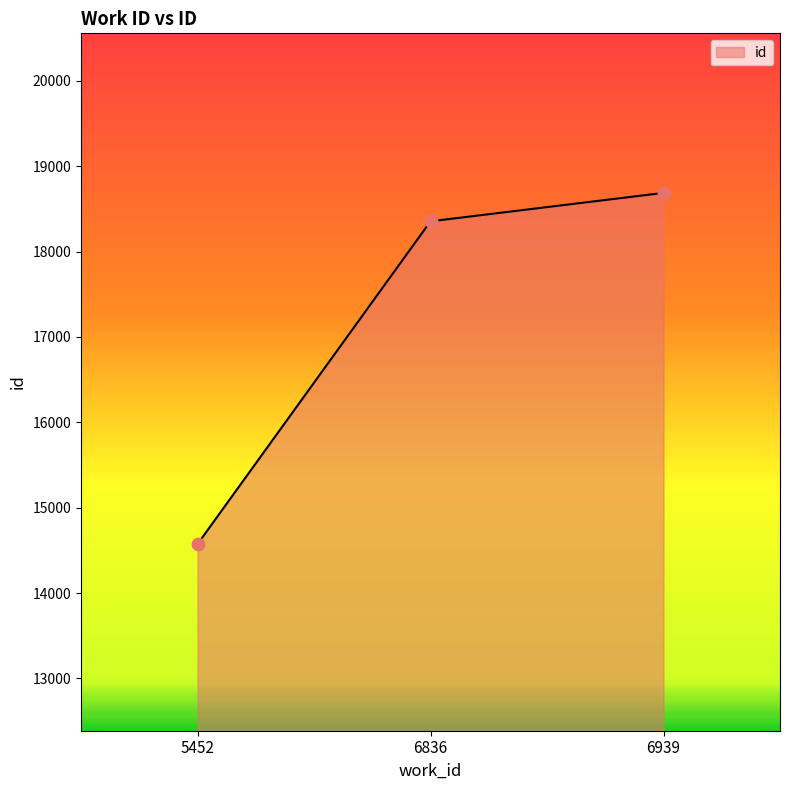

What is the change in value from 6836 to 6939?

+333